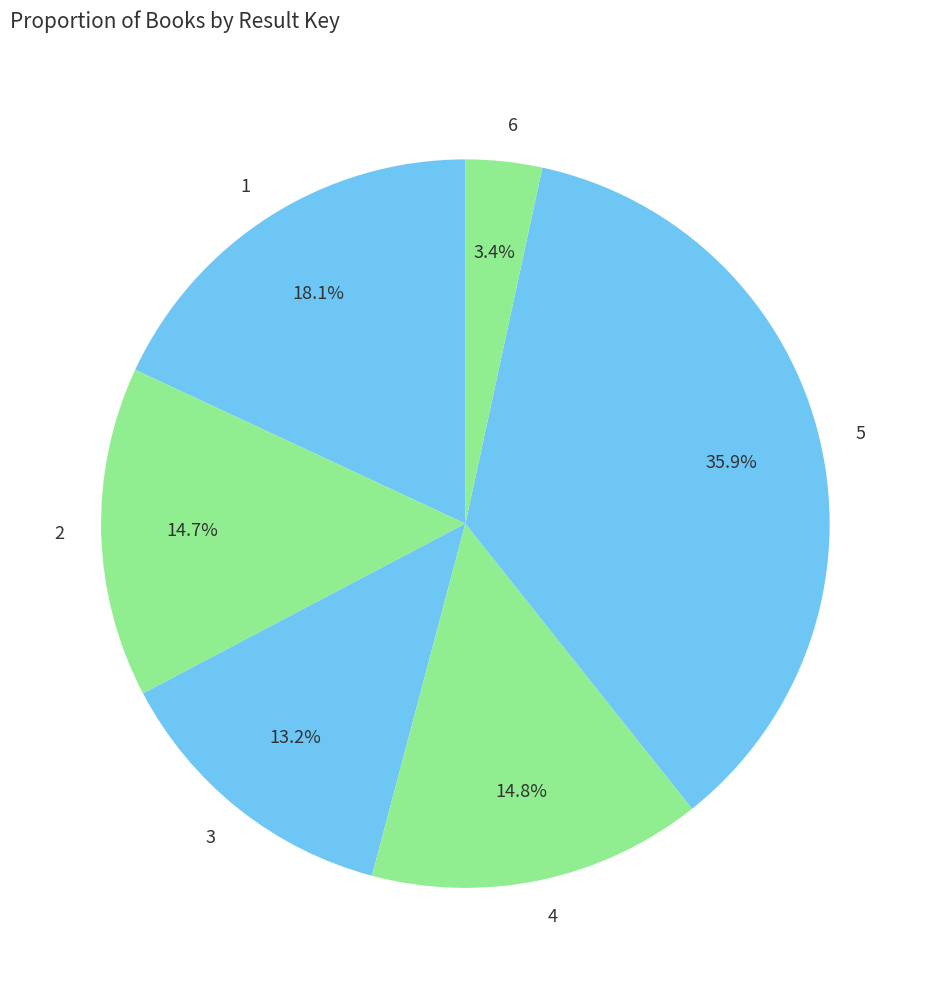

Which category has the biggest portion of the pie?

5